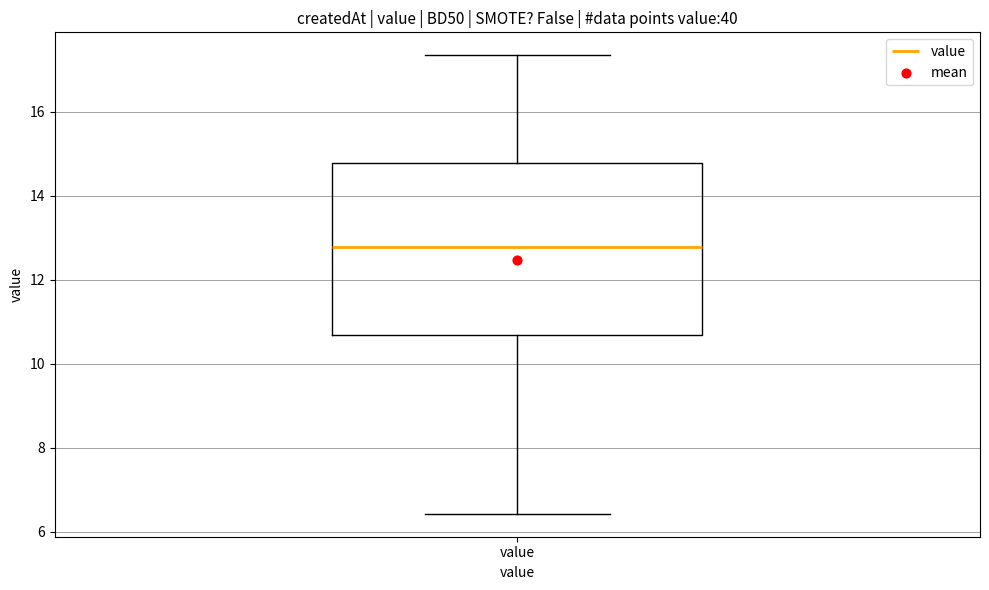

Read this box plot against the y-axis: the position of the median line, the range covered by the box, and the ends of both whiskers. The values are not printed on the chart, so give them approximately, as read against the axis.

median 12.8, box 10.6 to 14.8, whiskers 6.4 to 17.4